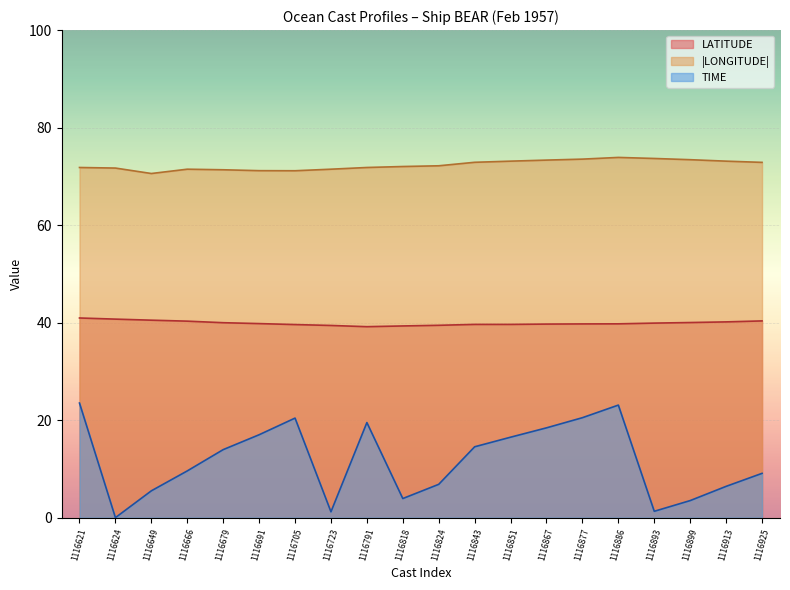

At how many categories does at least one series exceed 5?

20